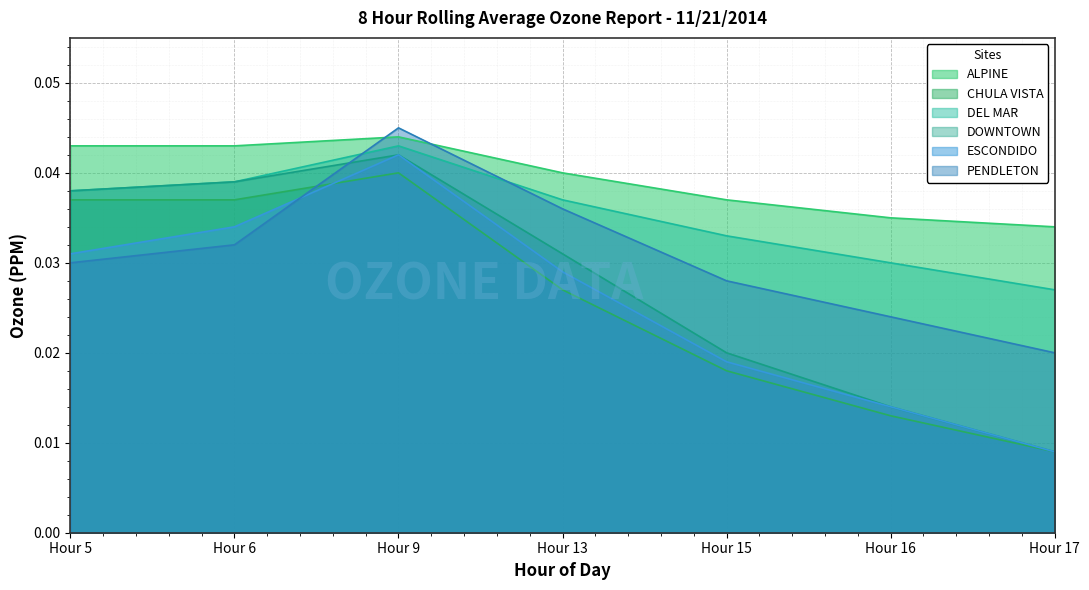

How many lines are shown in the chart?

6